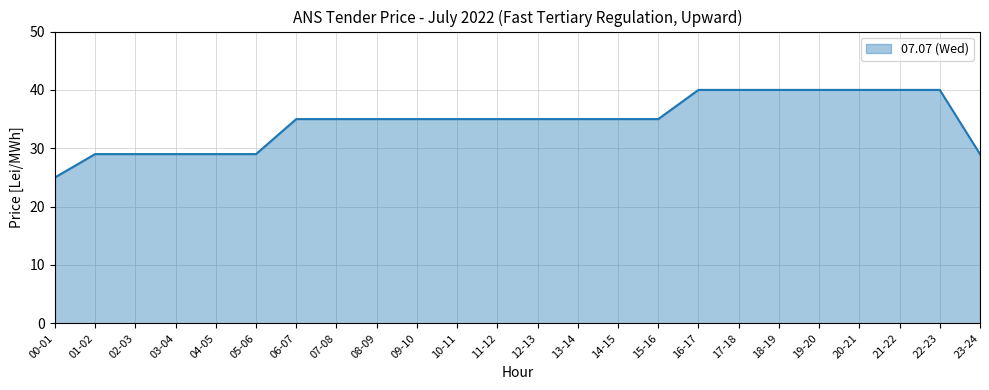

What is the minimum value shown in the chart?

25